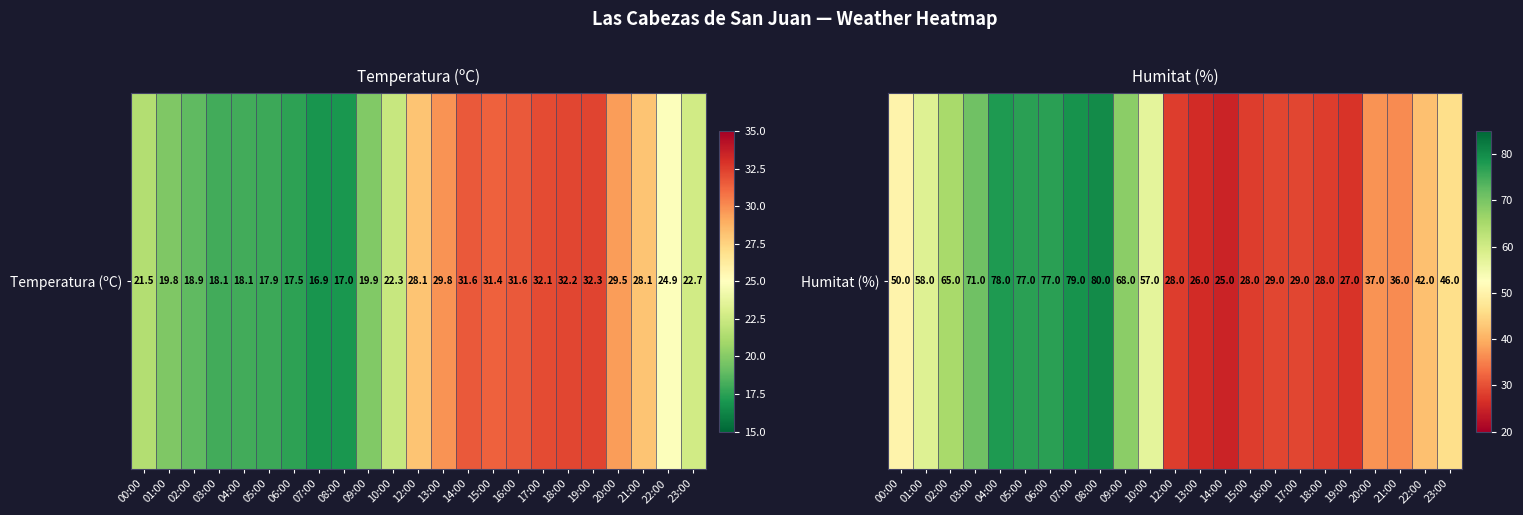

What is the sum of the values at 03:00 and 06:00?

148